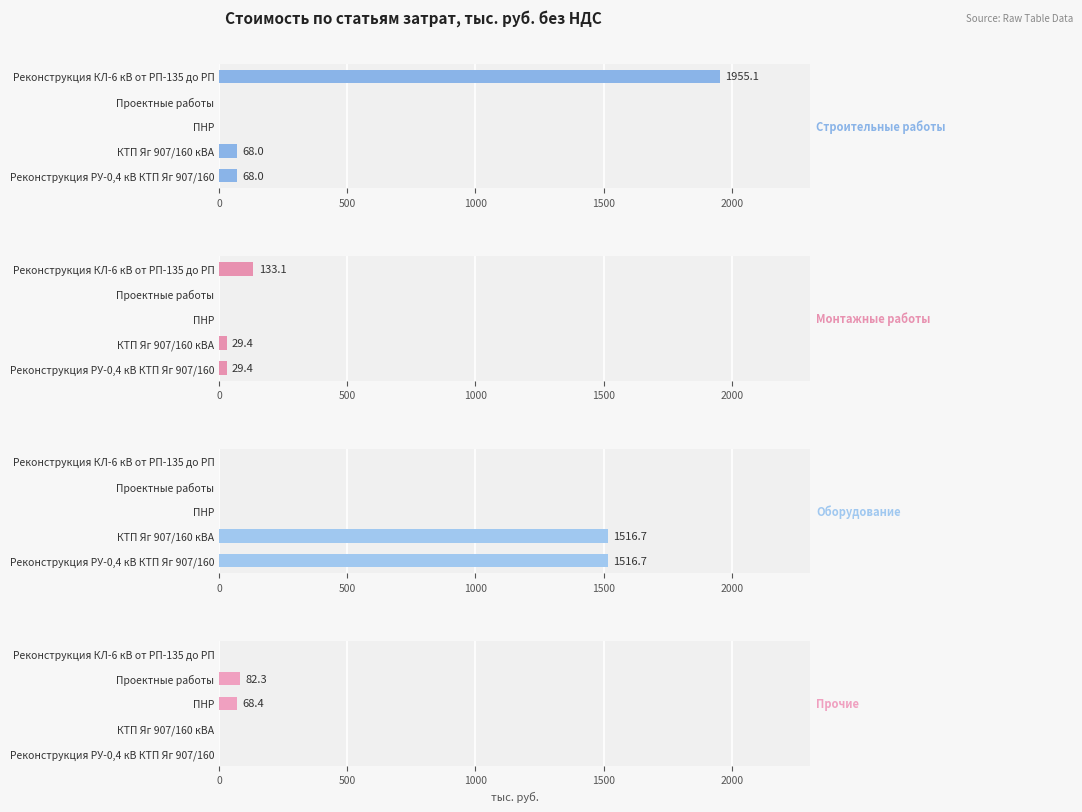

True or false: Монтажные работы has a value of 0.0 at ПНР.

True